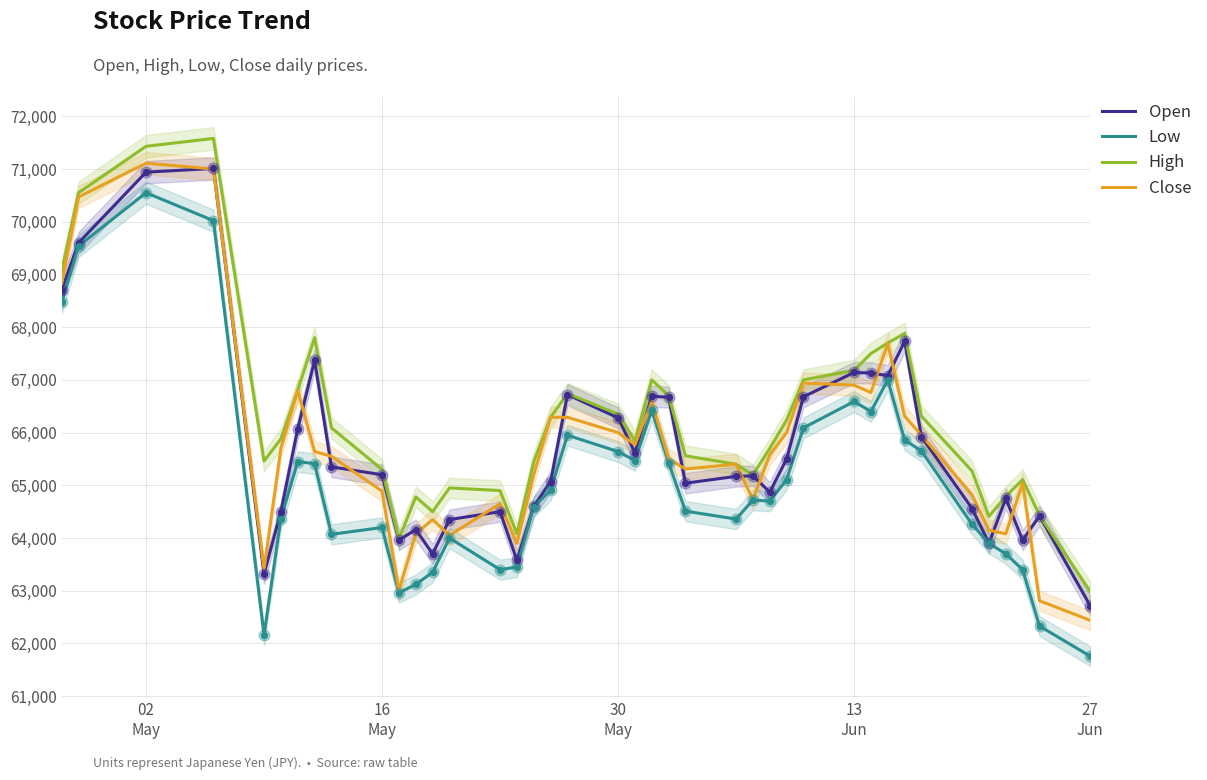

What is the highest value of the High series?

71580